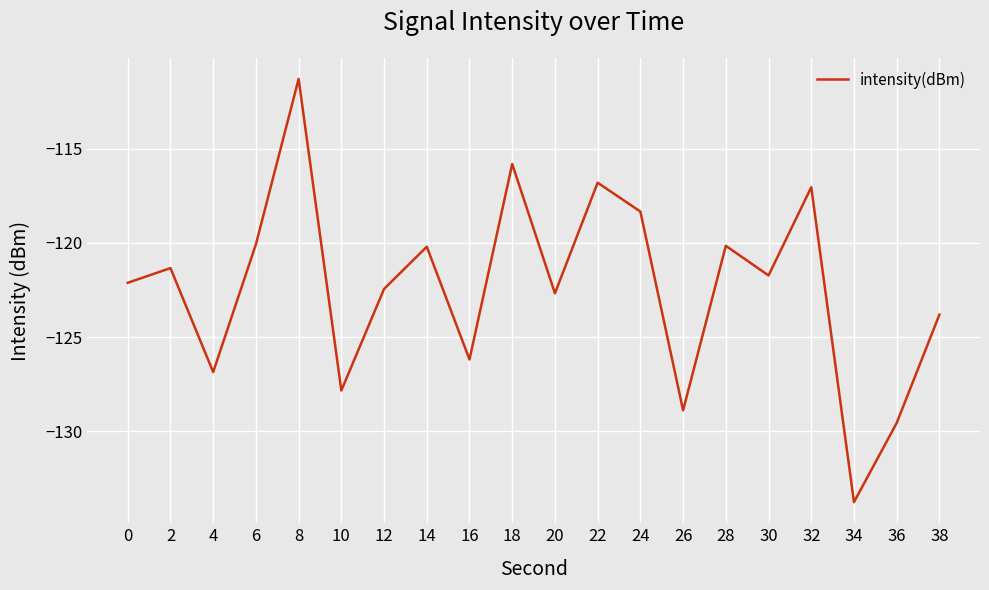

Where is the first local maximum?

2